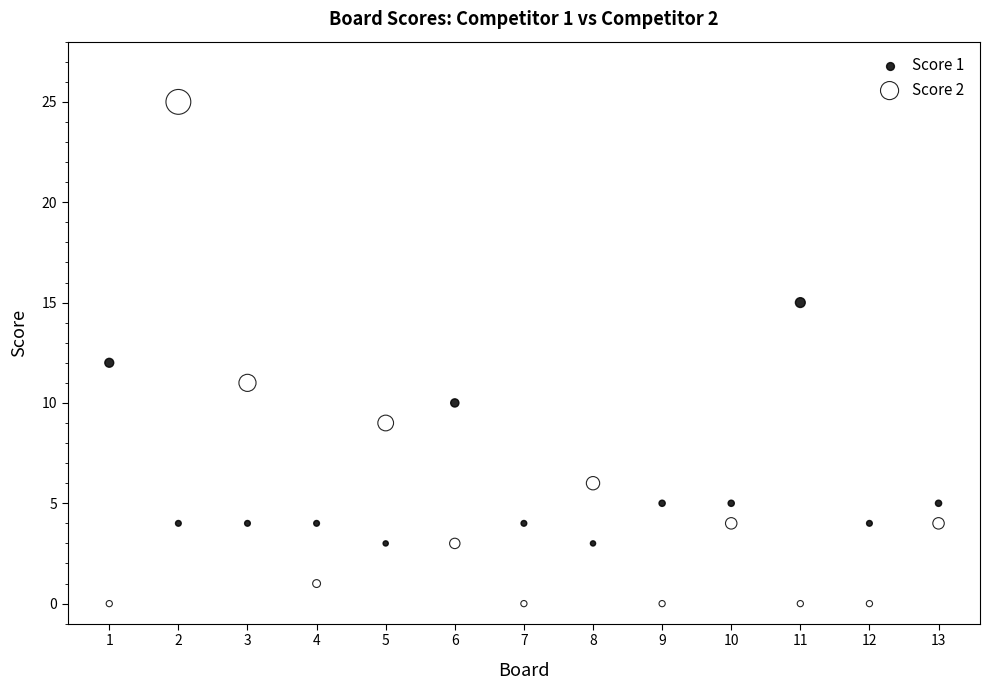

What are all the series names shown in the legend?

Score 1, Score 2